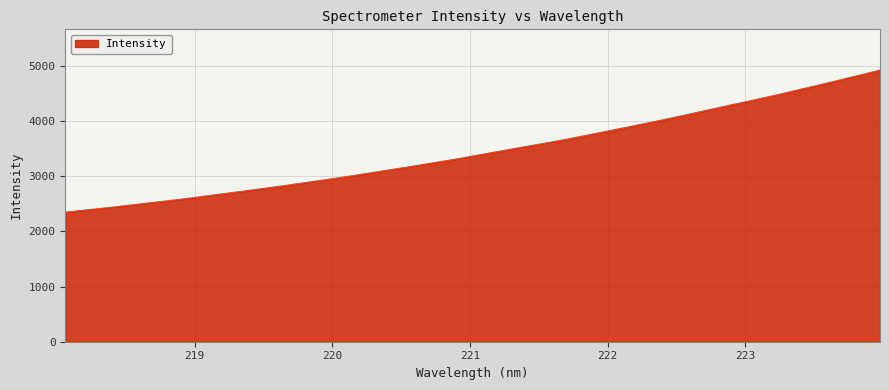

What is the difference between the maximum and minimum values?

2576.6